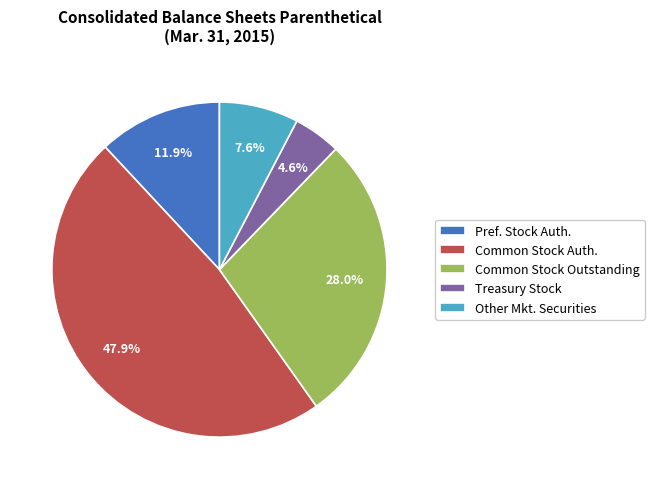

Does Pref. Stock Auth. account for over 50% of the chart?

No